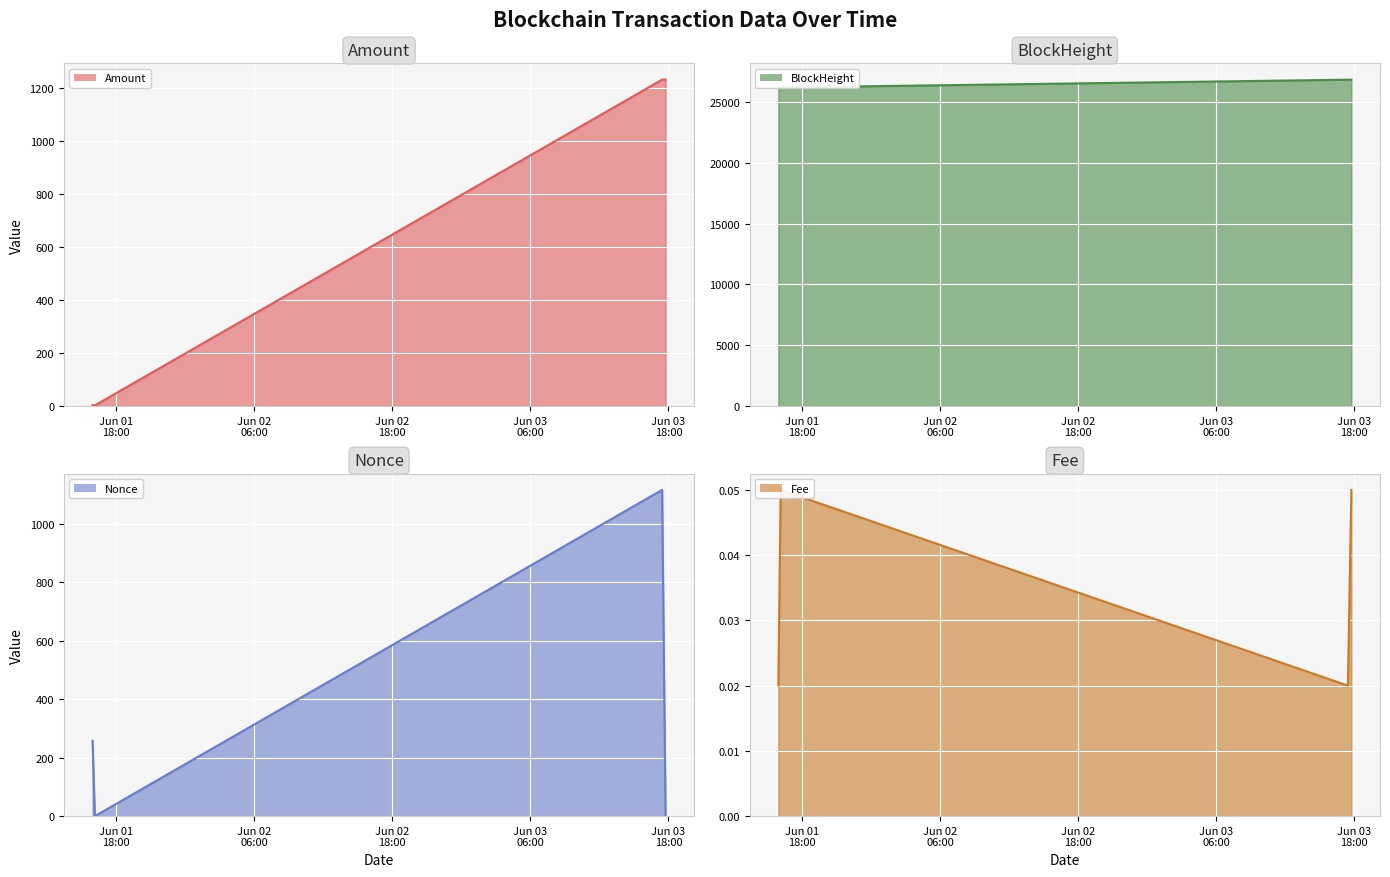

Which category has the lowest value in the BlockHeight line series?

Jun 01
18:00